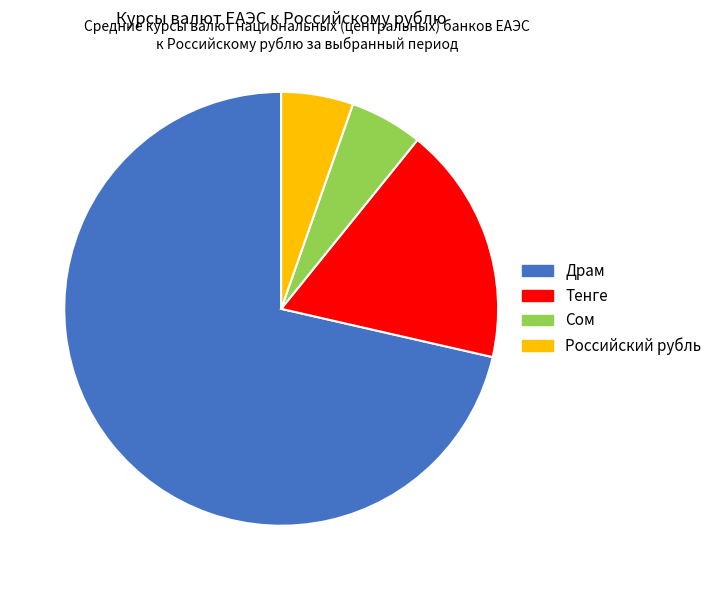

Do Сом and Драм together represent more than half of the pie?

Yes